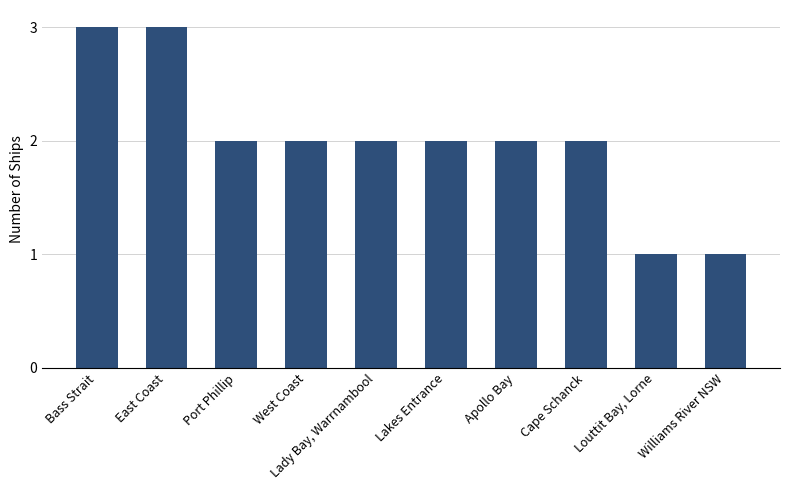

Count the number of data series in this chart.

1